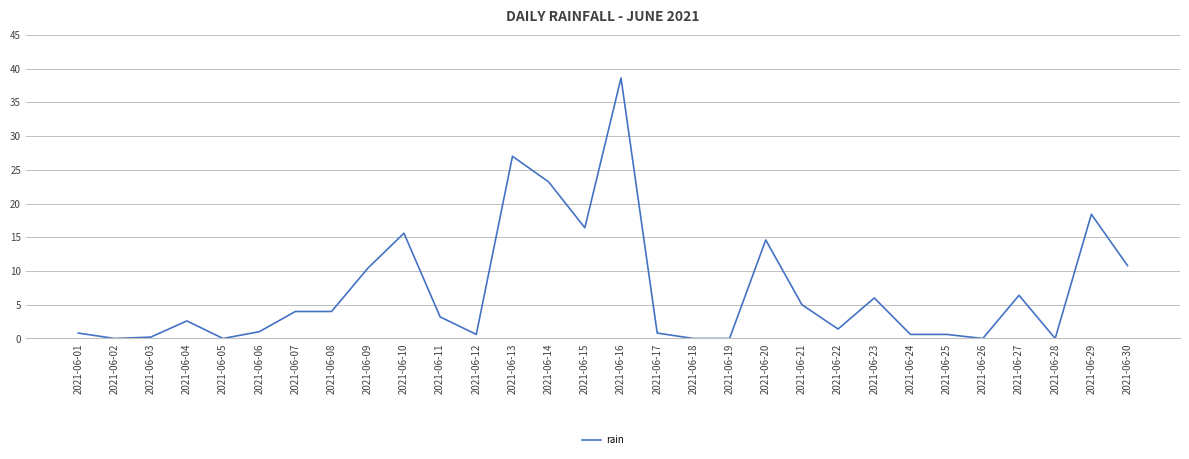

Does the chart have visible grid lines?

Yes